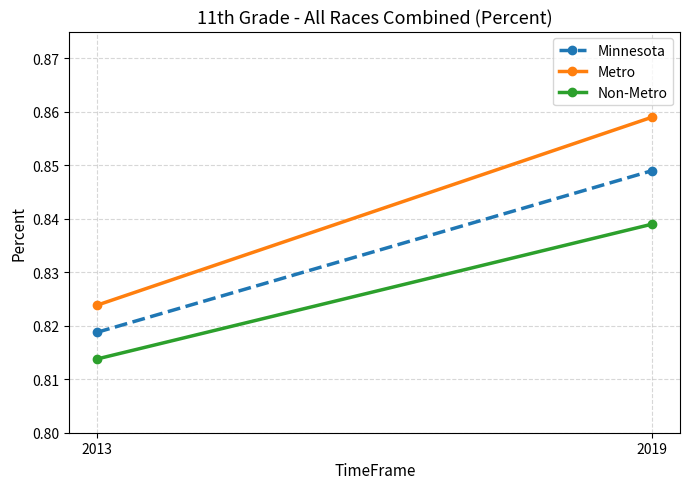

Reading left to right, extract all data points from this chart.

Minnesota: 0.8	0.8
Metro: 0.8	0.9
Non-Metro: 0.8	0.8